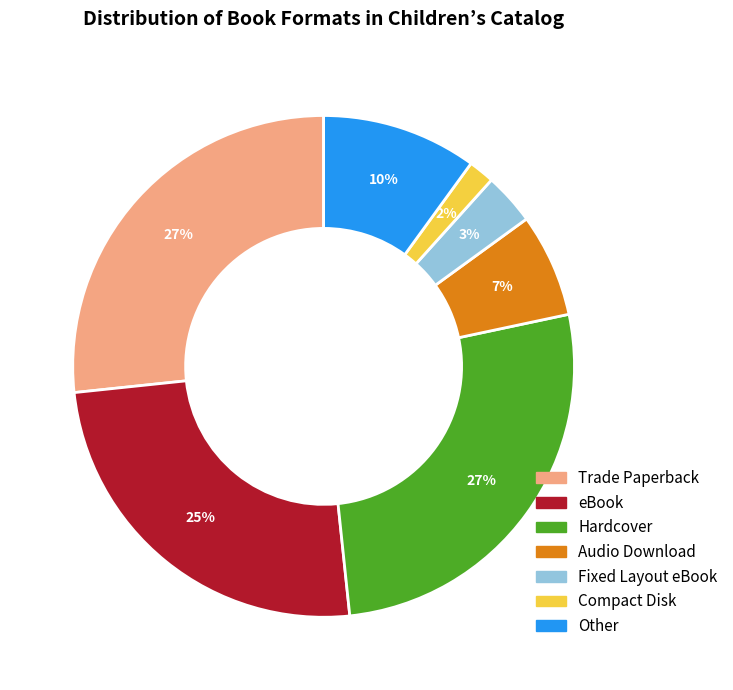

How many segments does this pie chart have?

7